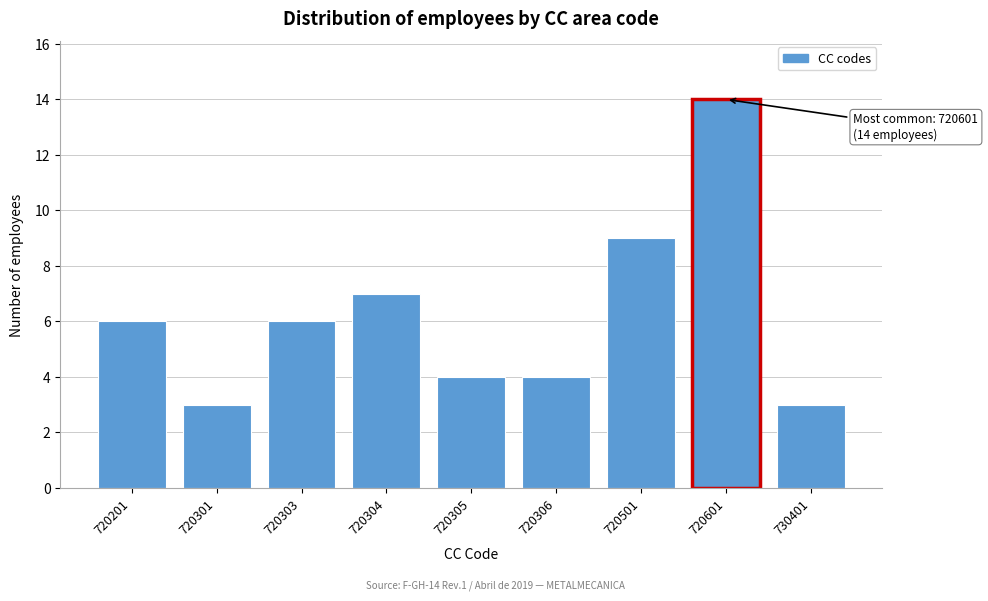

Reading left to right, extract all data points from this chart.

6	3	6	7	4	4	9	14	3